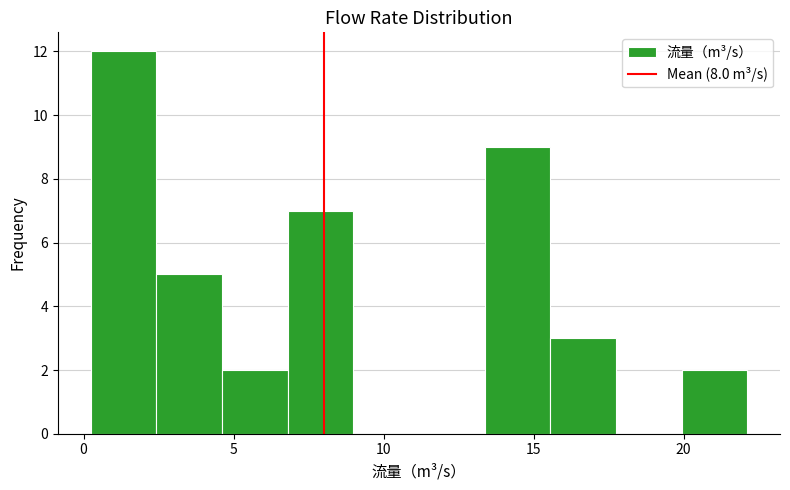

Reading left to right, list every bar in this chart as the range it spans on the x-axis followed by its height. Neither the bar edges nor the heights are printed on the chart, so give them approximately, as read against the axes.

0.0 to 2.5: 12
2.5 to 4.5: 5
4.5 to 7.0: 2
7.0 to 9.0: 7
9.0 to 11.0: 0
11.0 to 13.5: 0
13.5 to 15.5: 9
15.5 to 17.5: 3
17.5 to 20.0: 0
20.0 to 22.0: 2